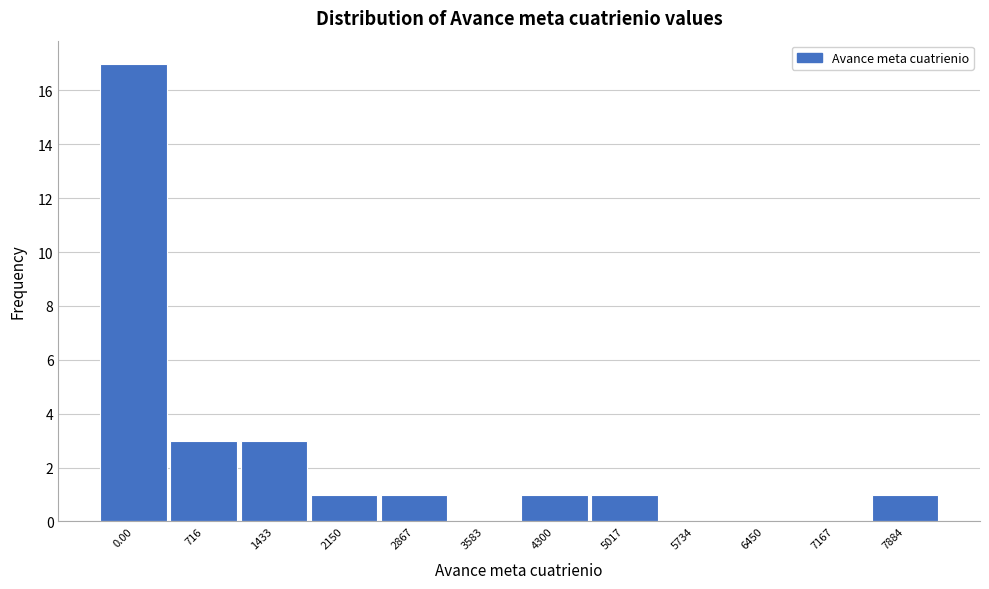

Reading left to right, what are all the values shown in this chart?

0.00=17	716=3	1433=3	2150=1	2867=1	3583=0	4300=1	5017=1	5734=0	6450=0	7167=0	7884=1